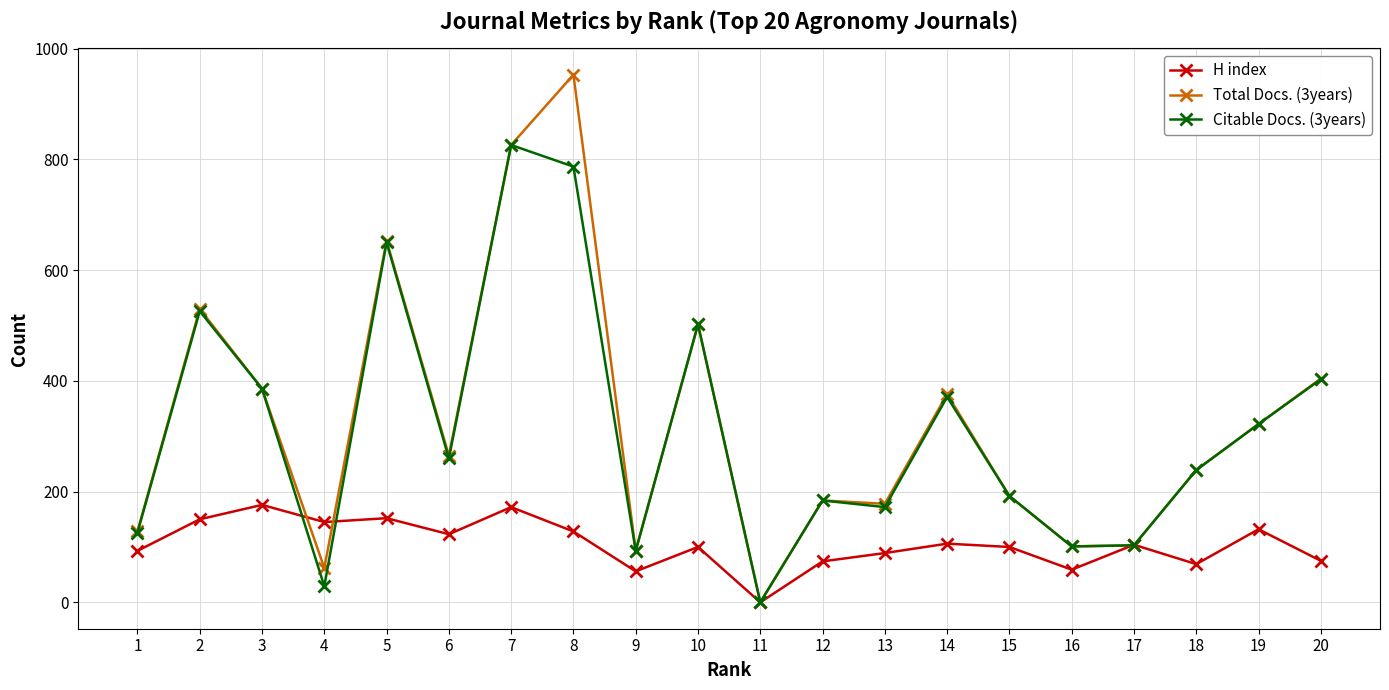

At which category is the sum across all series the highest?

8